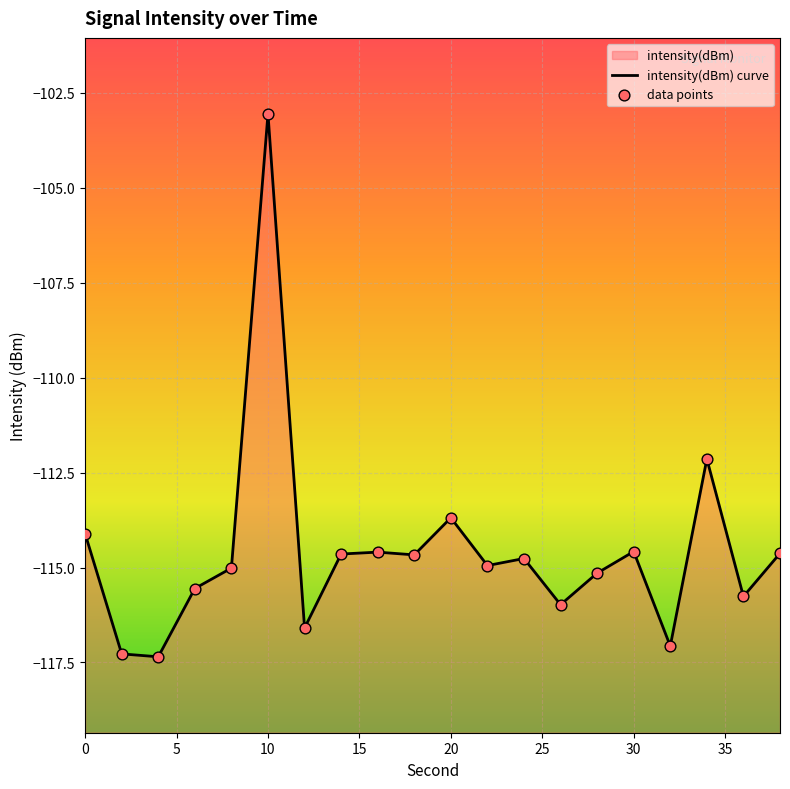

Which series has the largest total across all categories?

intensity(dBm) curve